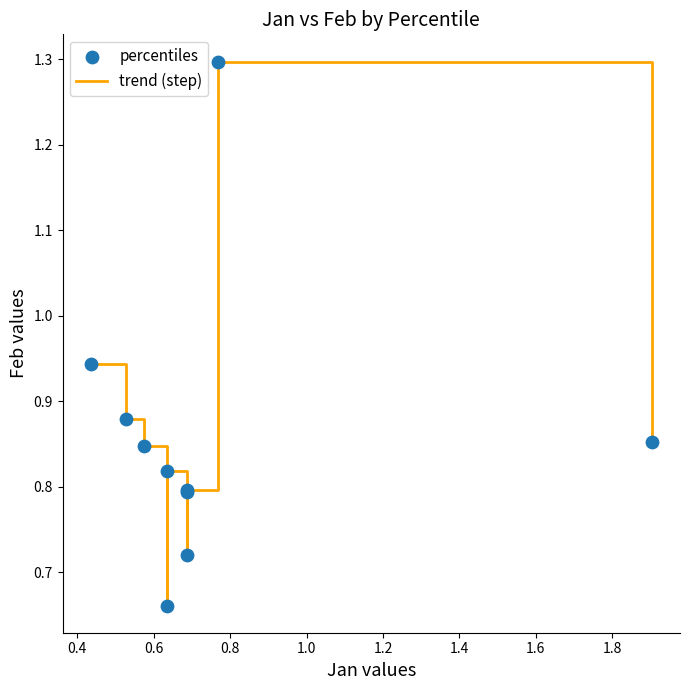

What is the difference between the maximum and minimum values?

0.6